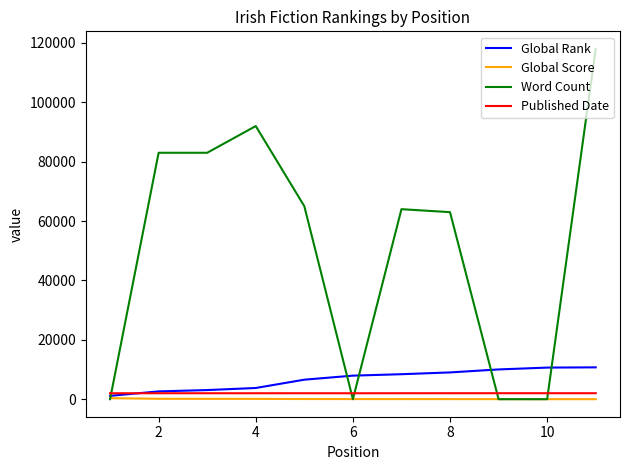

True or false: Global Score and Published Date intersect in this chart.

False